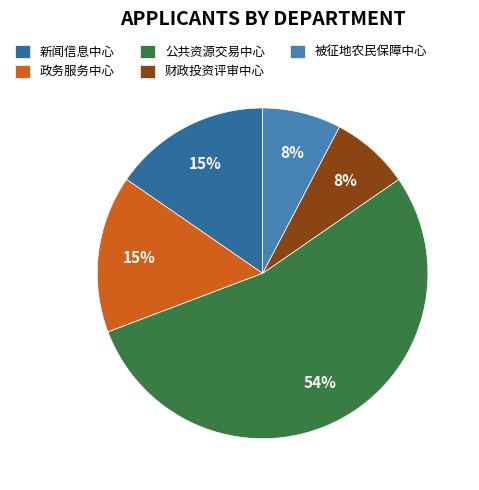

What is the largest slice in the pie chart?

公共资源交易中心